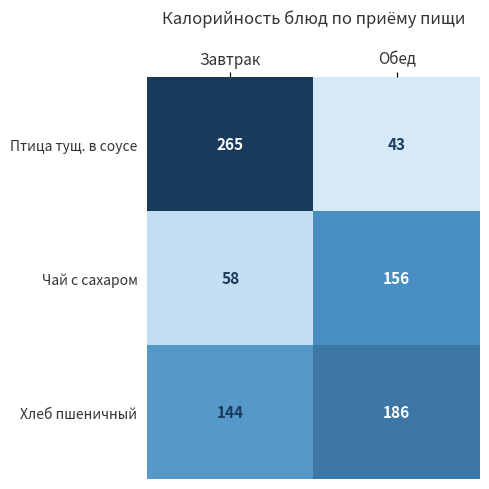

At how many categories does at least one series exceed 107?

2